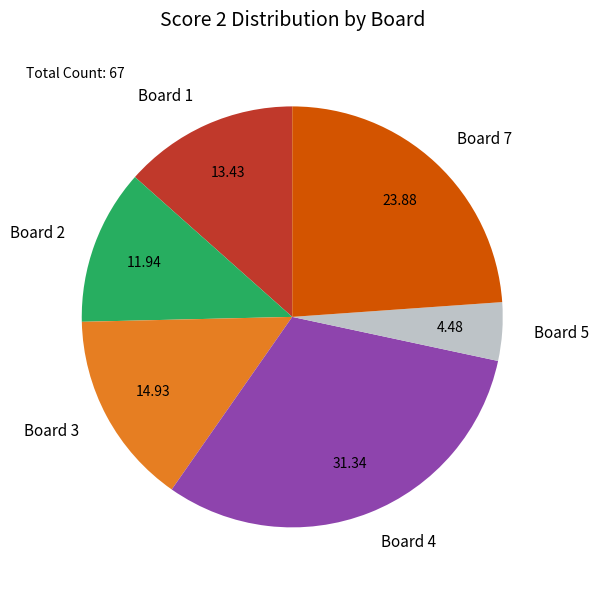

Count the number of slices in the pie.

6